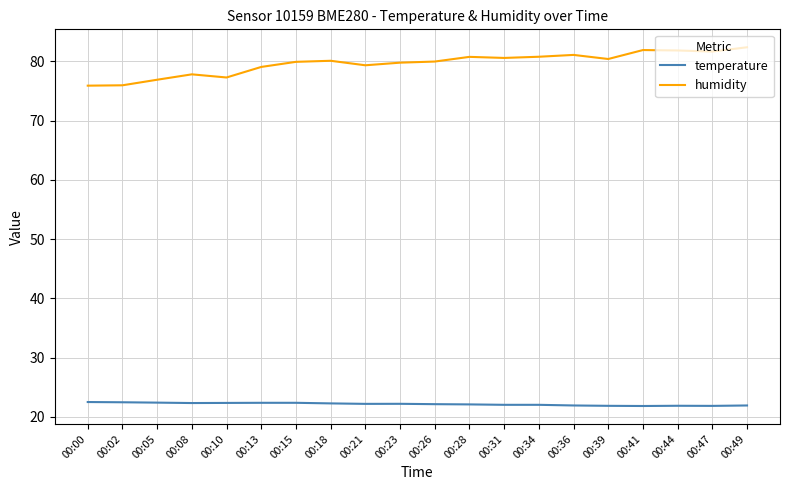

What is the difference between the humidity values at 00:47 and 00:21?

2.3